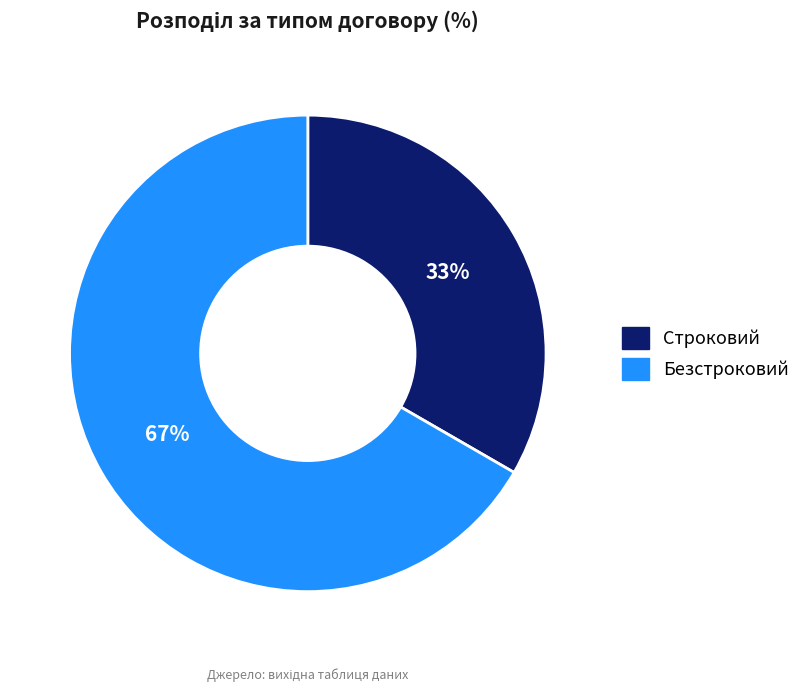

To the nearest percent, what is the average slice percentage?

50%